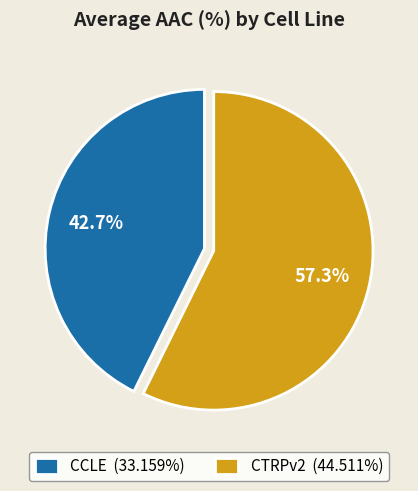

How many slices are in this pie chart?

2